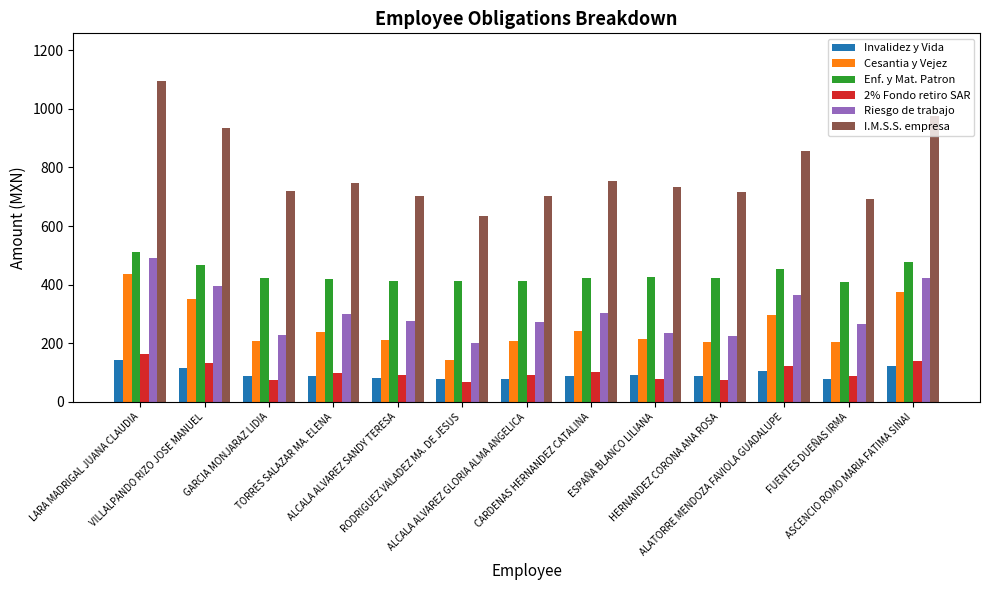

What is the minimum value shown in the chart?

67.1